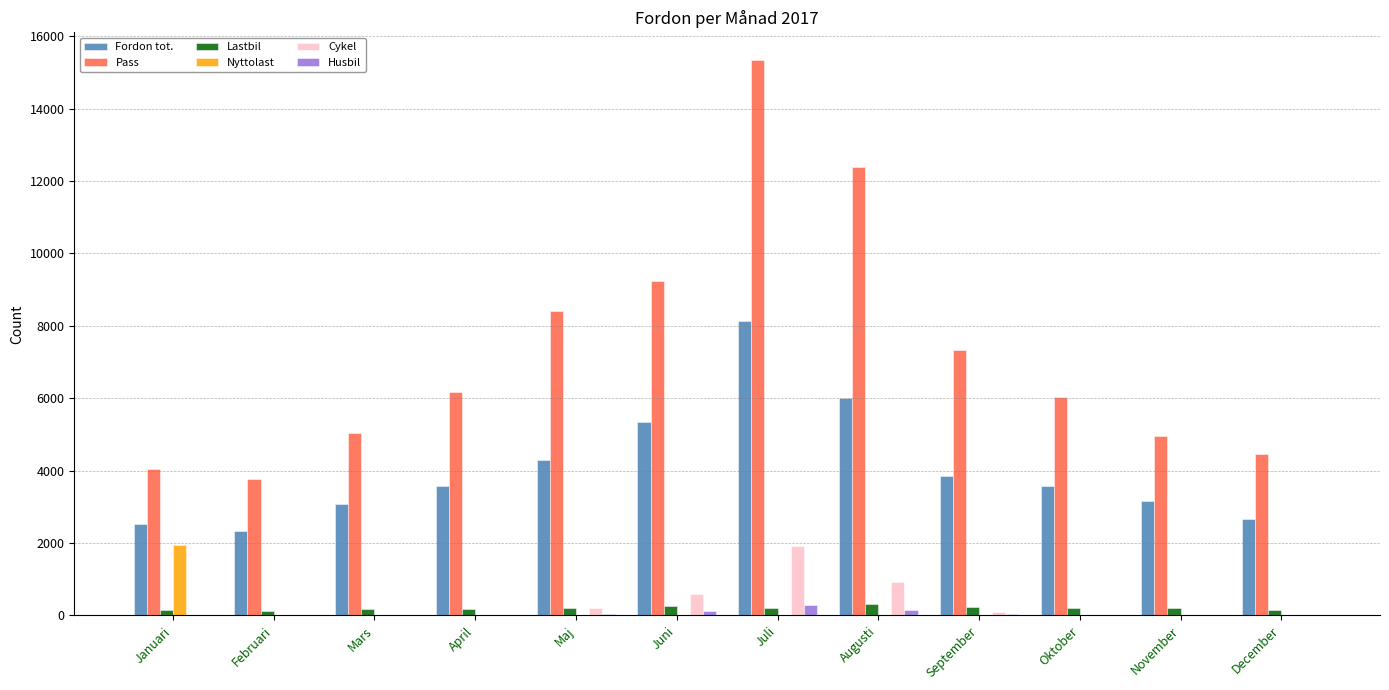

Count the number of categories in the chart.

12